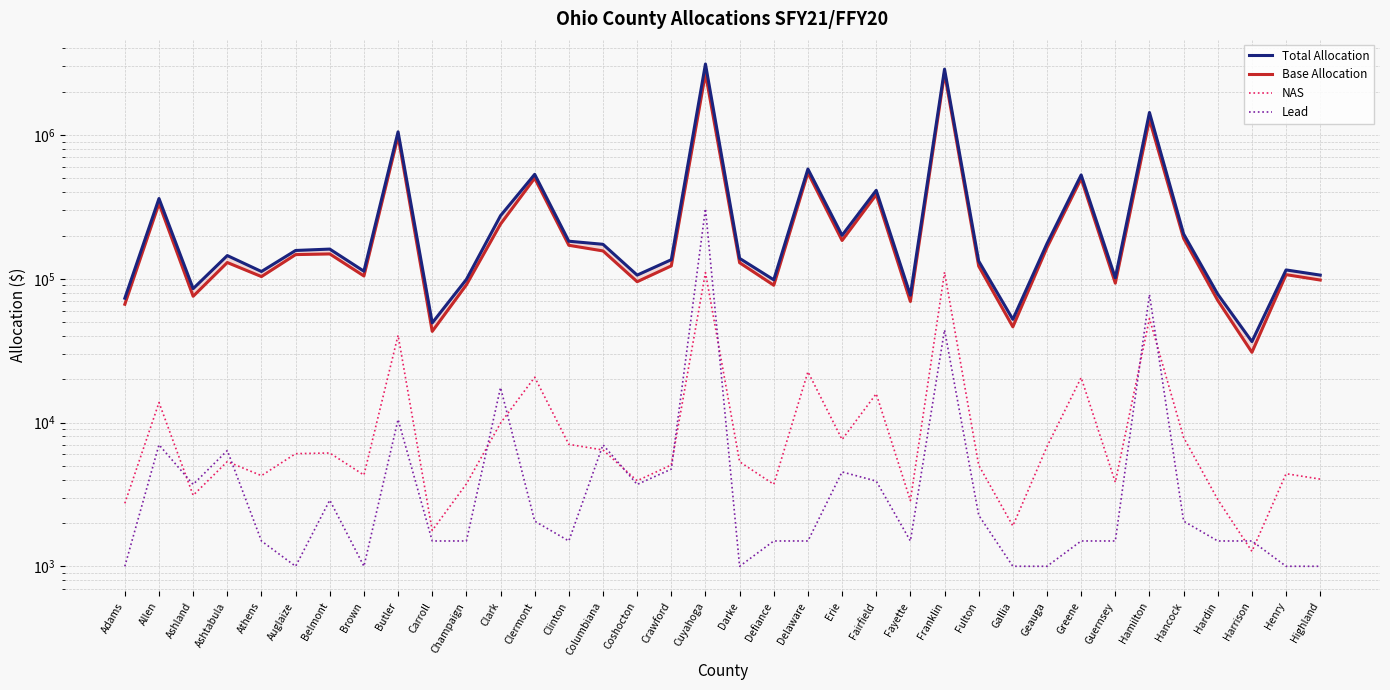

What is the label of the 6th point from the right?

Hamilton